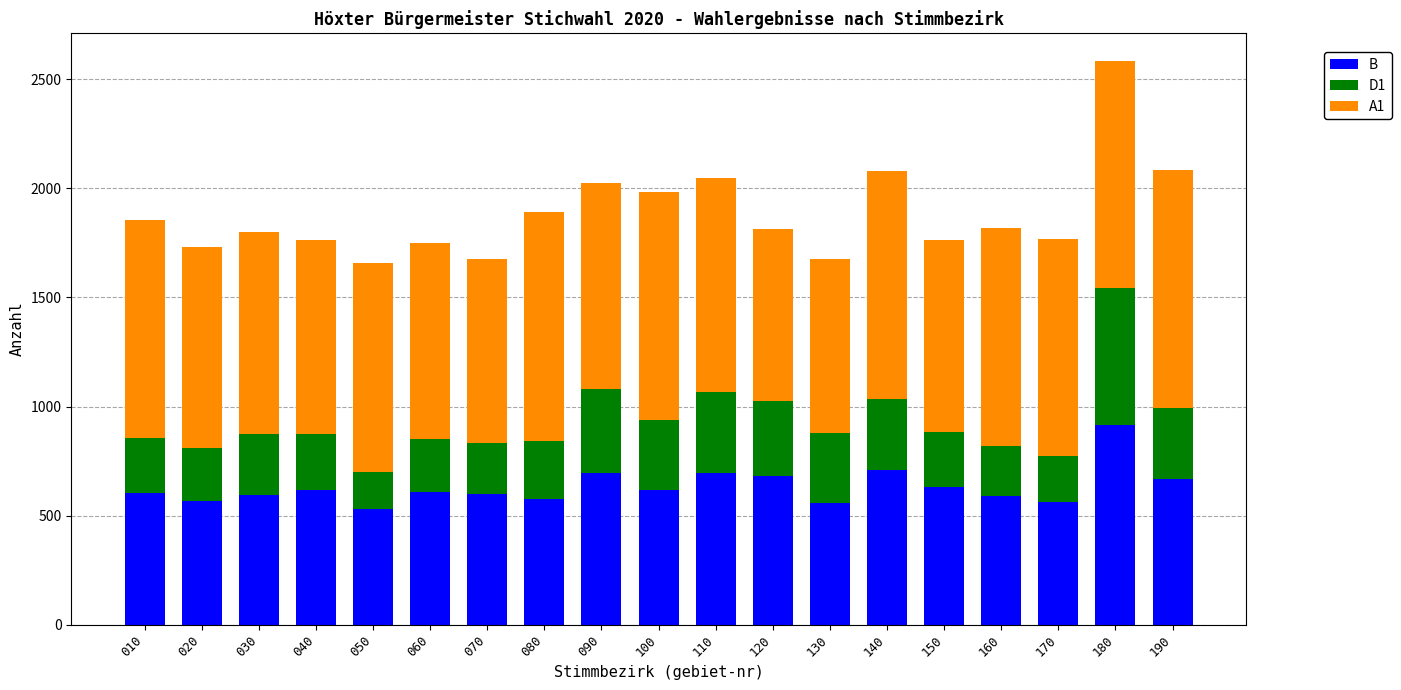

Where does the B series first go above 609?

040